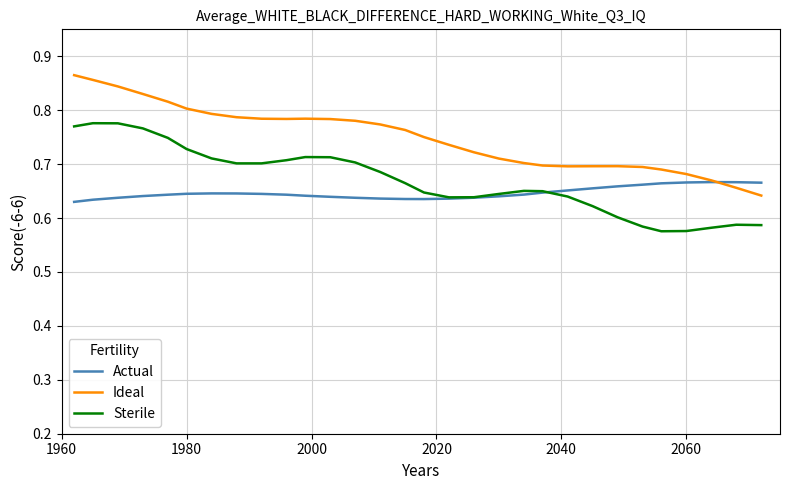

Which series has the largest total across all categories?

Ideal